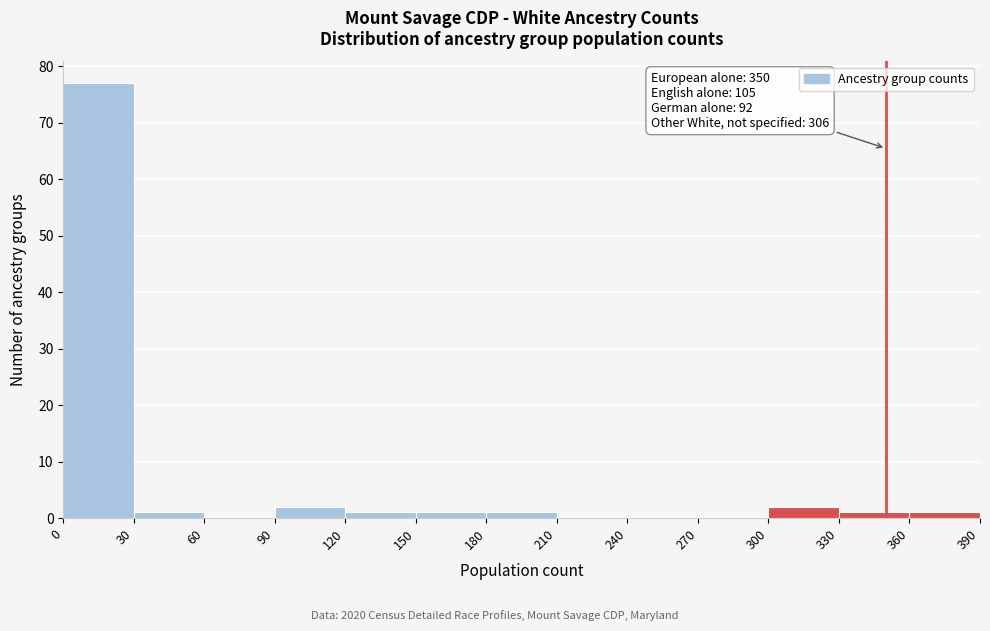

Over which range of the x-axis is the bar tallest?

0 to 30